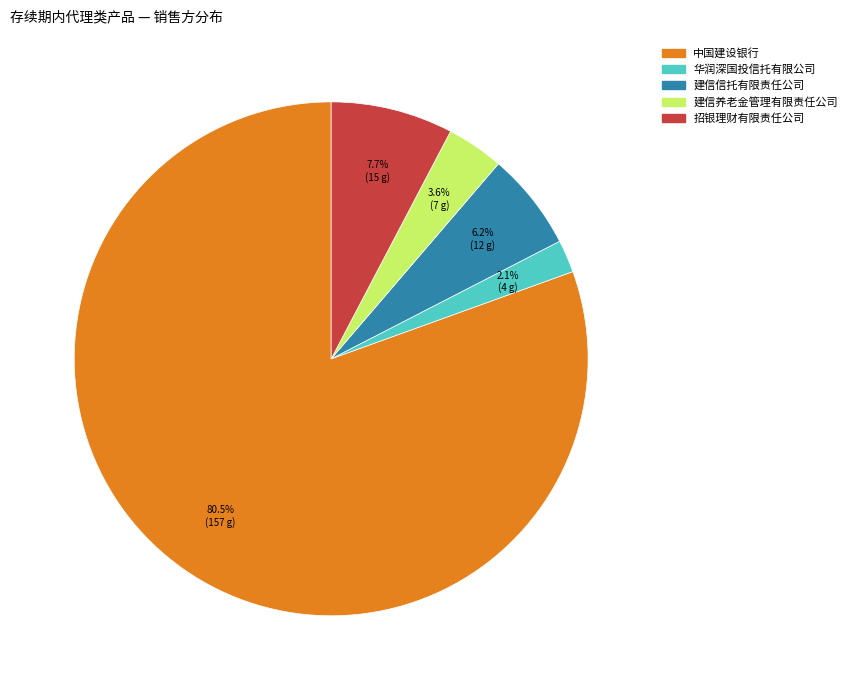

How many slices are in this pie chart?

5